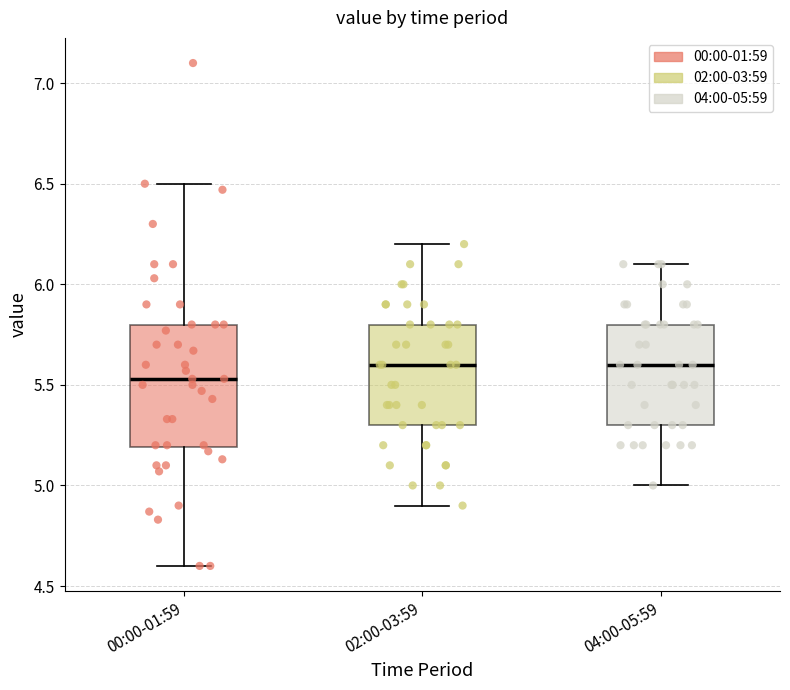

Which box has the lowest median line?

00:00-01:59